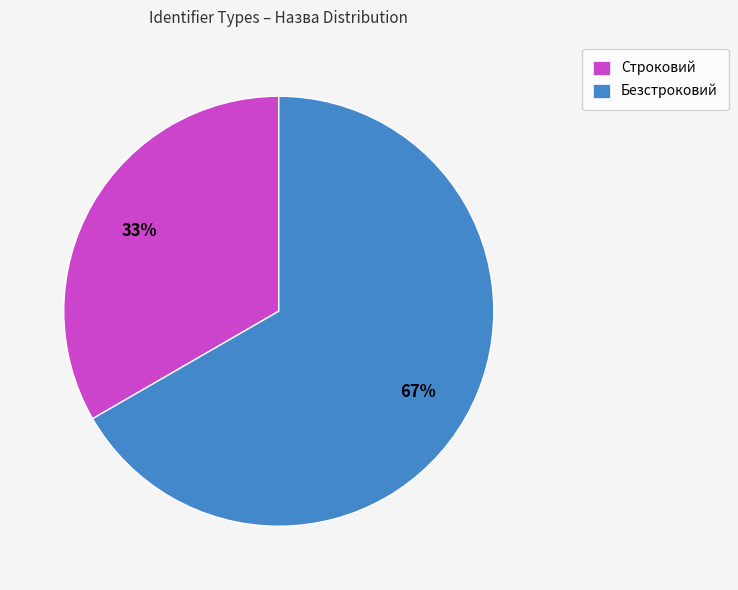

What is the smallest slice in the pie chart?

Строковий